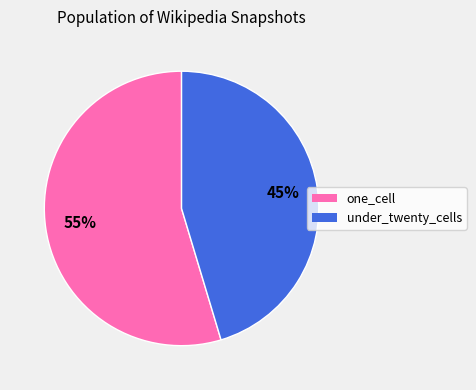

To the nearest percent, what percentage of the pie is under_twenty_cells?

45%